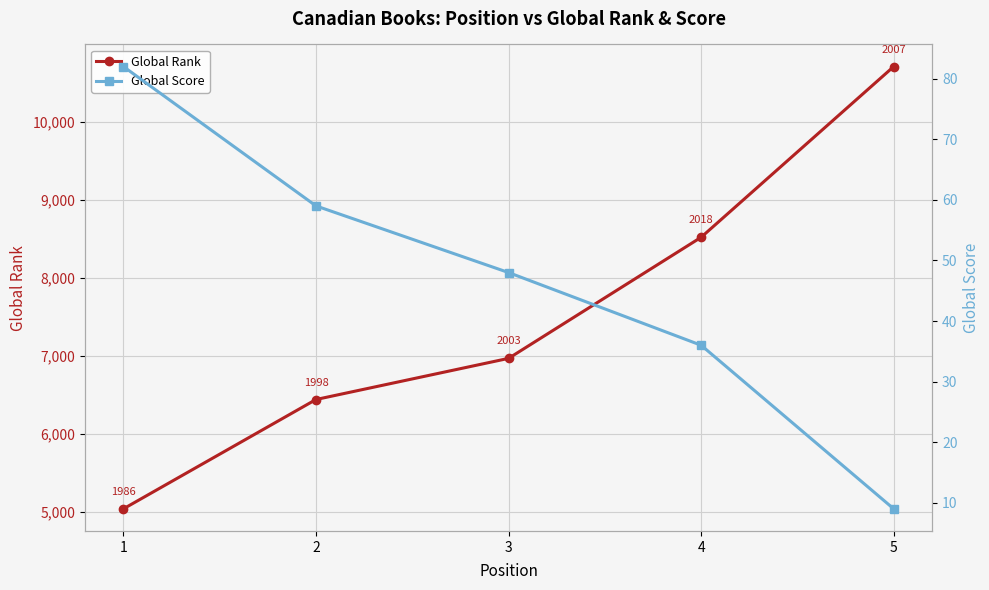

What is the value of the Global Score point at the 5th from the left?

9